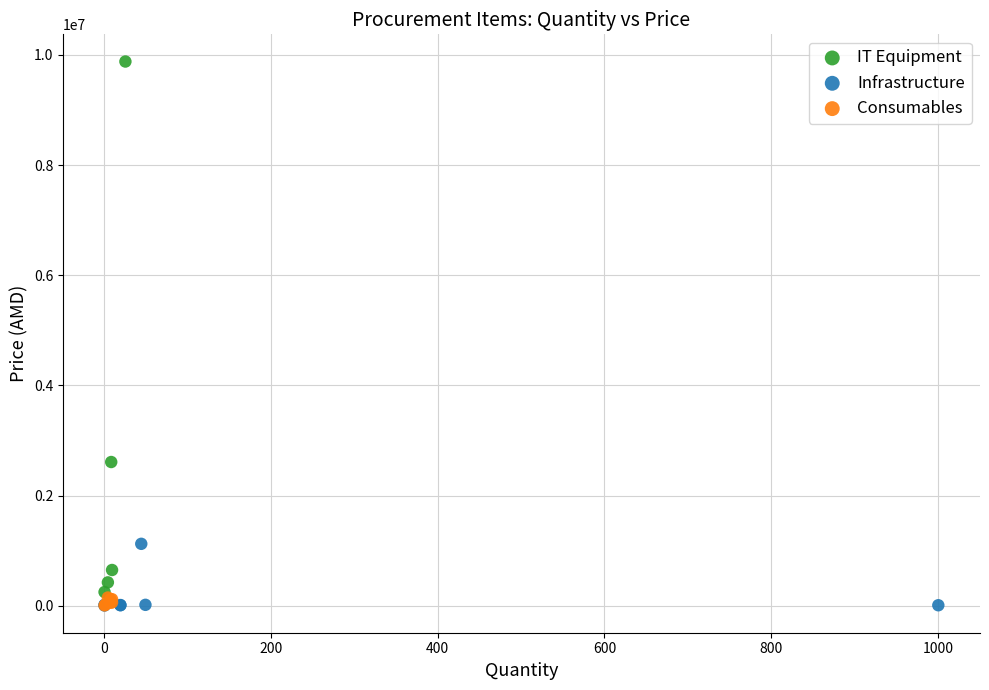

Which series has the widest spread of Y values?

IT Equipment